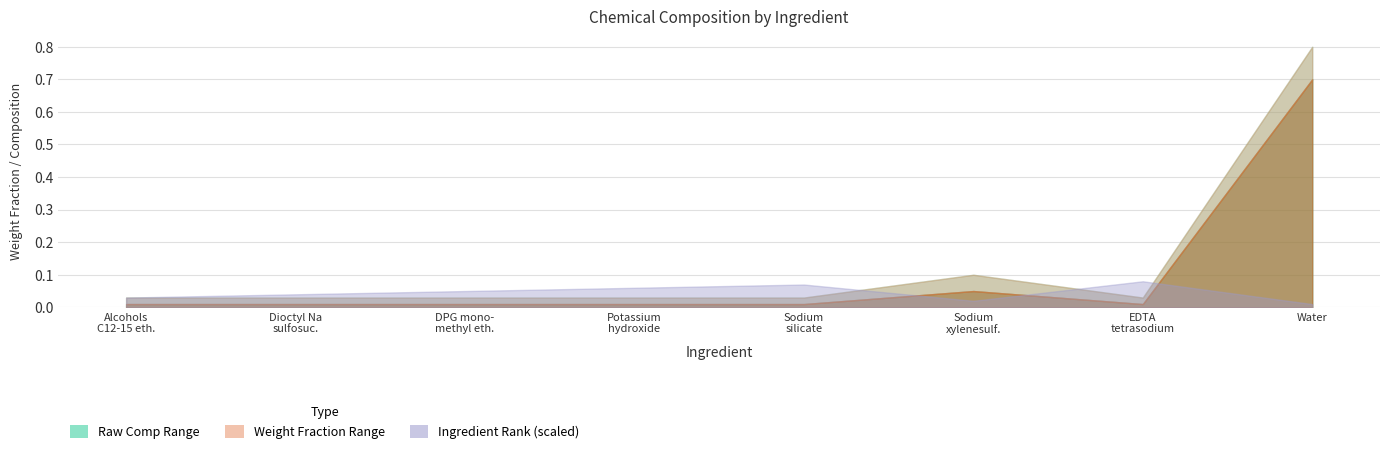

The Upper Weight Fraction series shows 0.0 at Ethylenediaminetetraacetic acid tetrasodium. True or false?

True